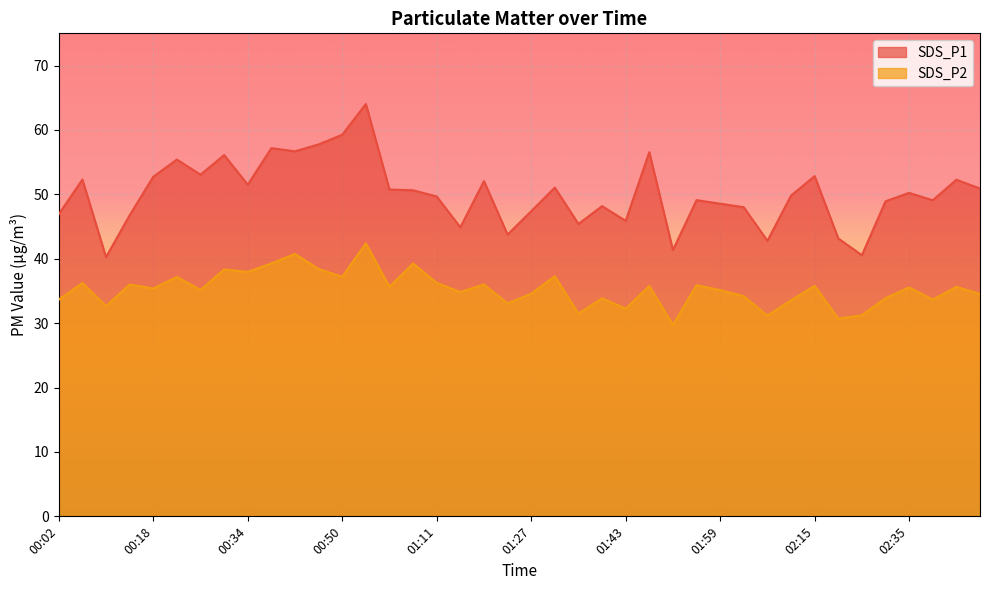

Is the value of SDS_P1 at 01:51 greater than the value of SDS_P2 at 02:19?

Yes